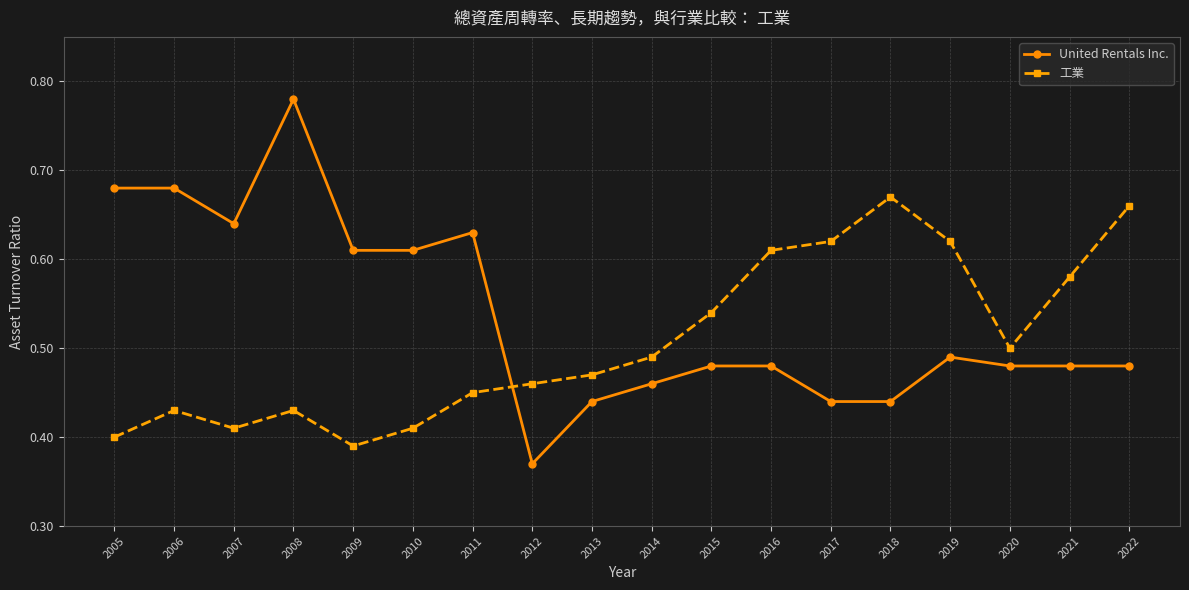

What is the spread (max minus min) of values at 2015?

0.1